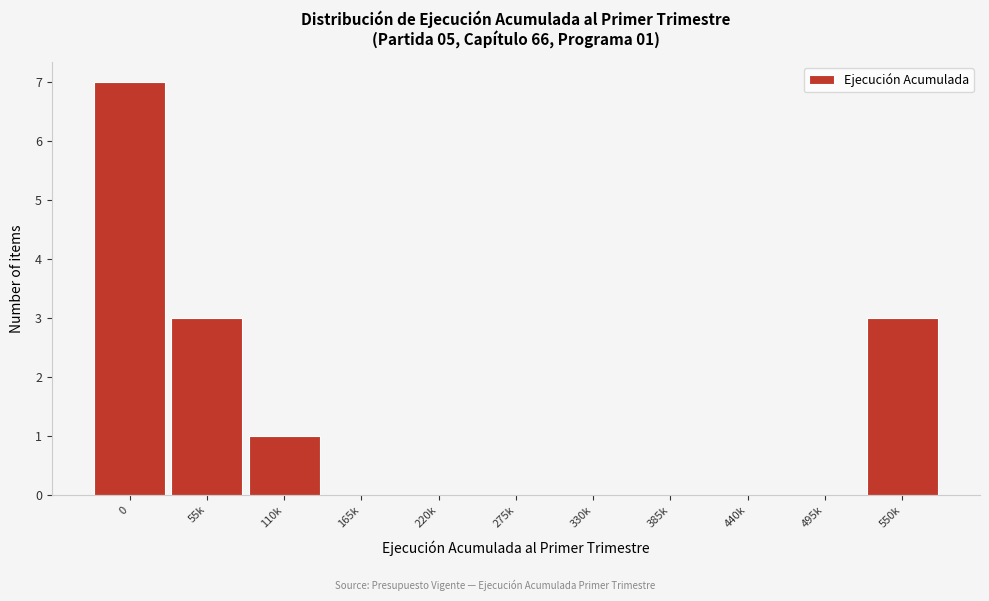

Reading left to right, transcribe all the data shown in this chart.

0=7	55k=3	110k=1	165k=0	220k=0	275k=0	330k=0	385k=0	440k=0	495k=0	550k=3